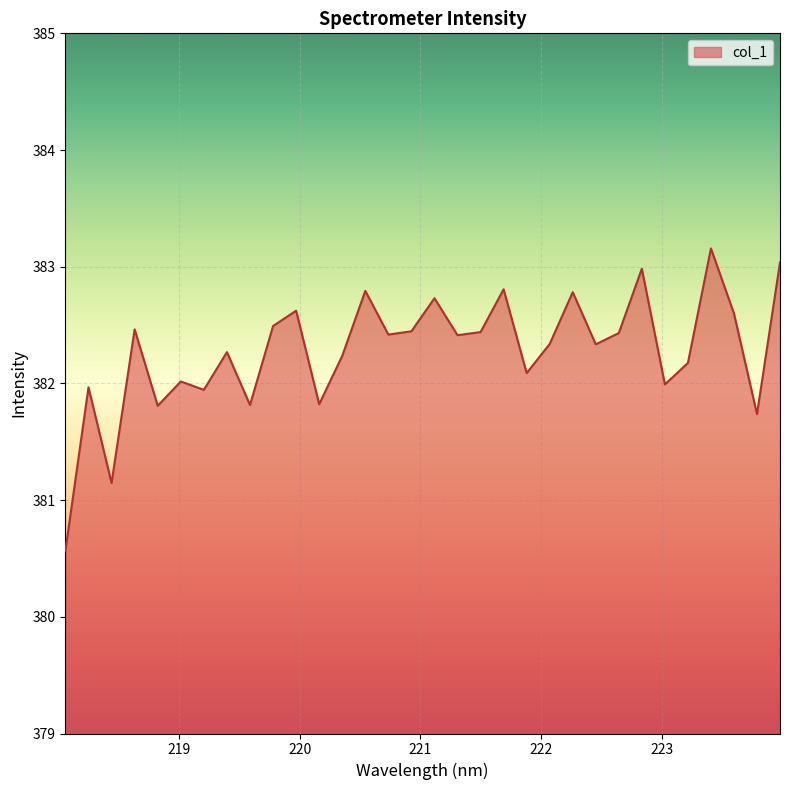

What is the minimum value shown in the chart?

380.6